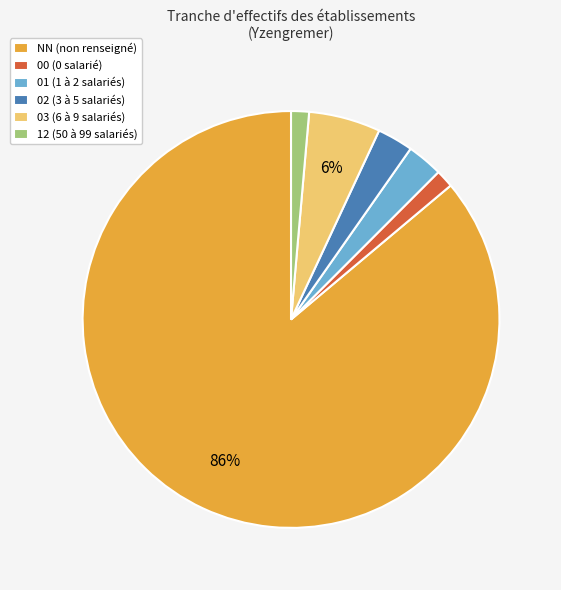

How many slices are in this pie chart?

6